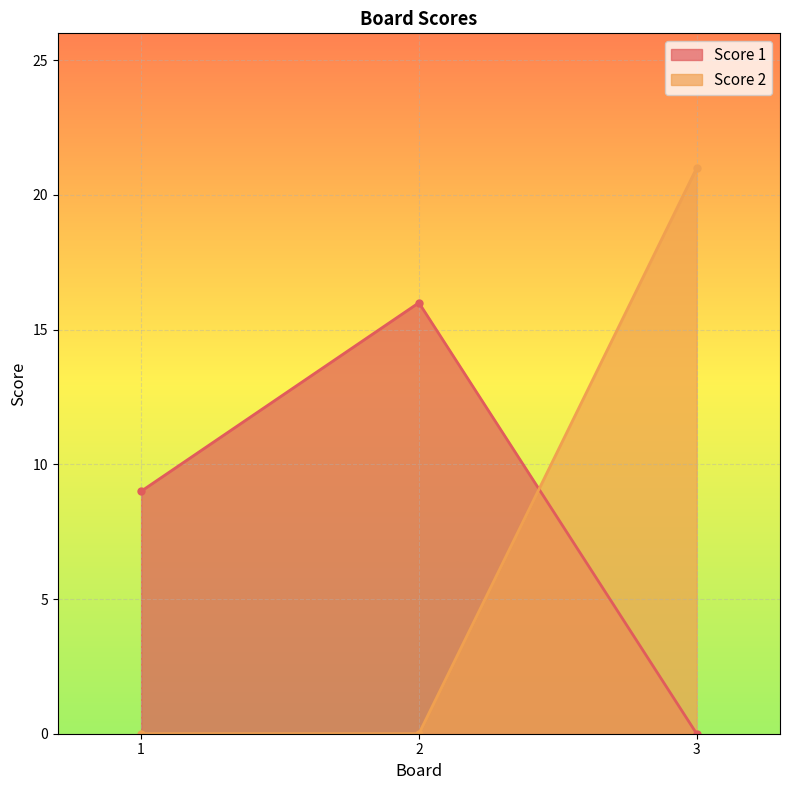

Is the value of Score 2 at 3 greater than the value of Score 1 at 3?

Yes